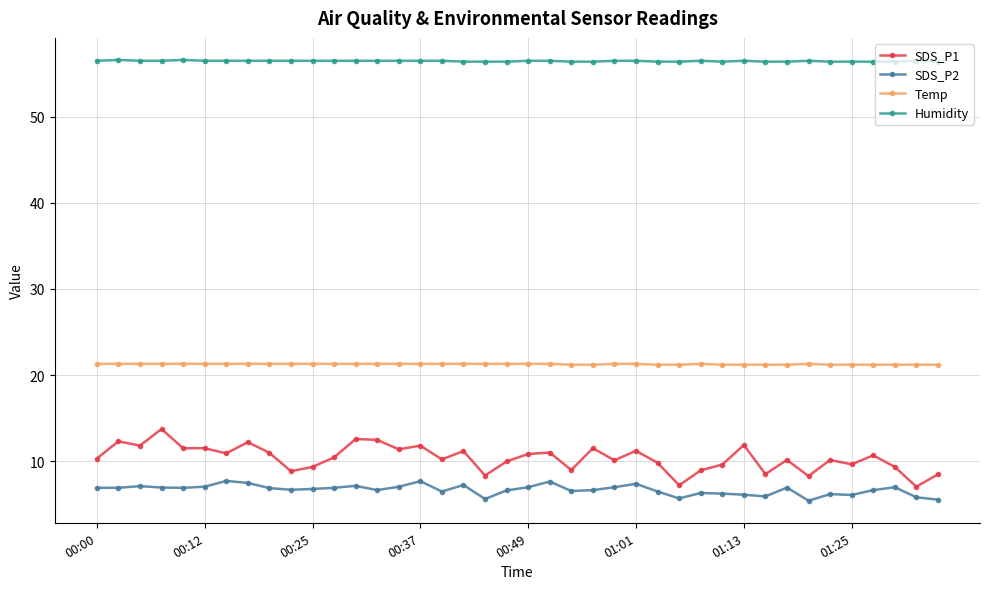

Which series has the largest total across all categories?

Humidity